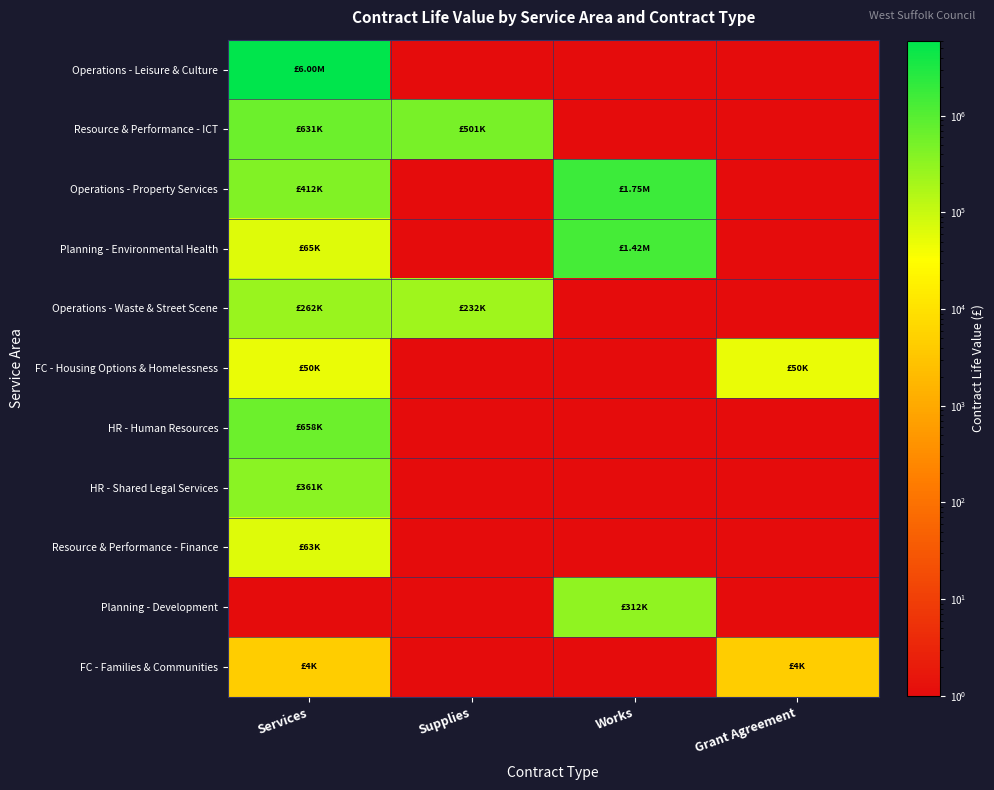

What is the difference between the highest and lowest values at Services?

5999999.0